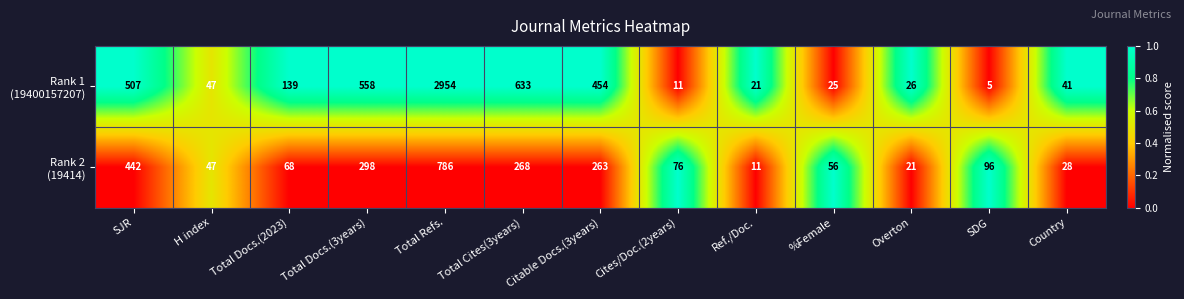

What is the difference between the highest and lowest values at Total Cites(3years)?

365